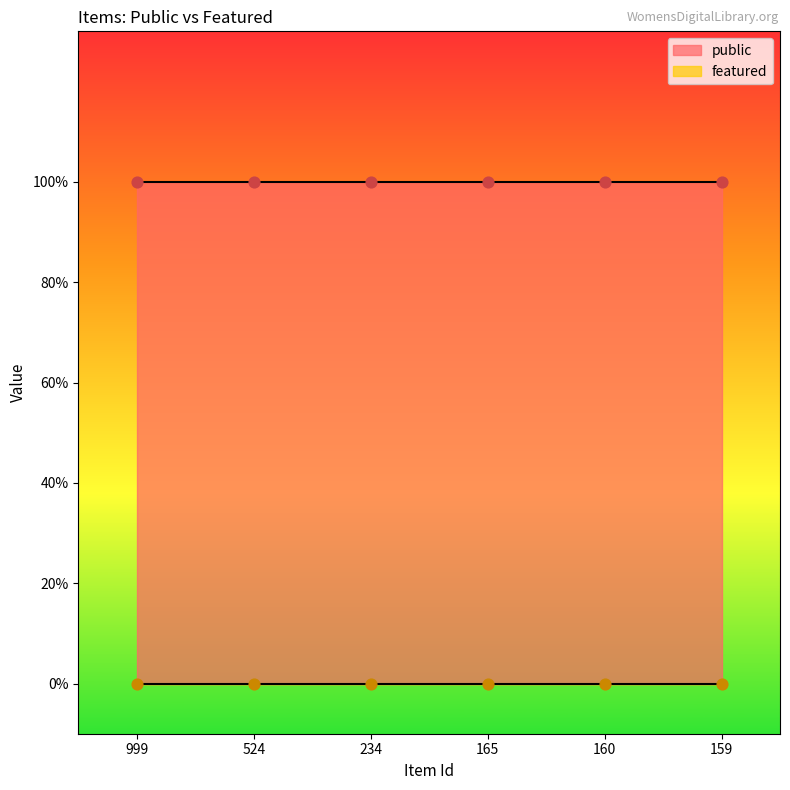

At which category is the sum across all series the highest?

999